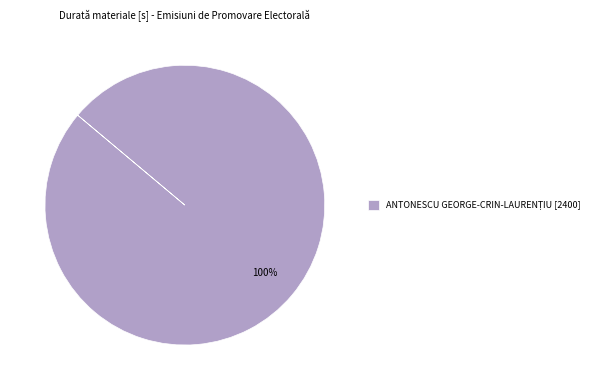

Is there any slice that represents more than half of the pie?

Yes